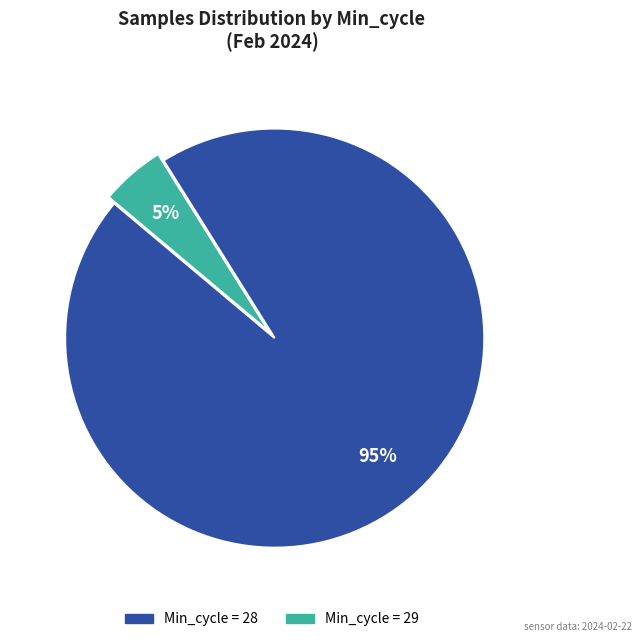

How many segments does this pie chart have?

2